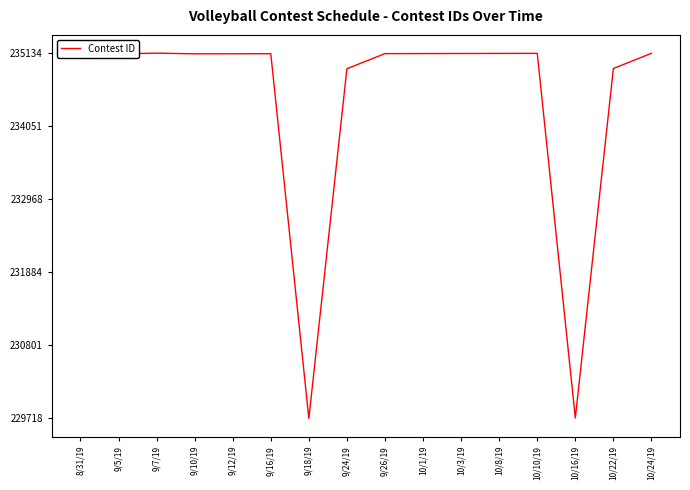

True or false: there are more than 2 points higher than both neighbors.

True